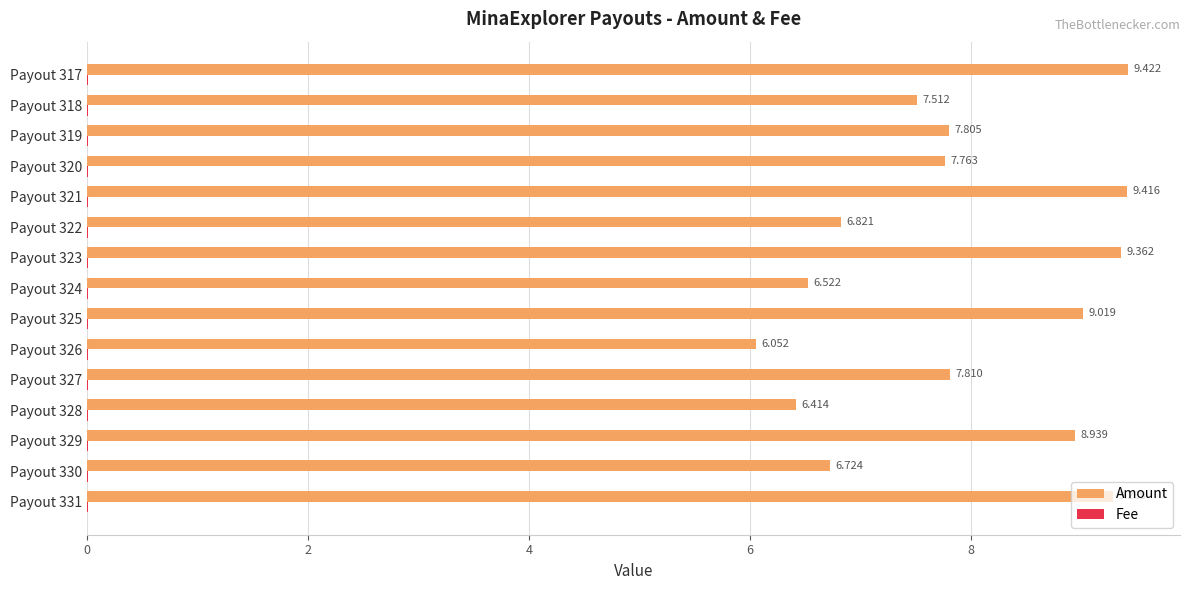

Between Payout 328 and Payout 323, which series saw the biggest shift?

Amount